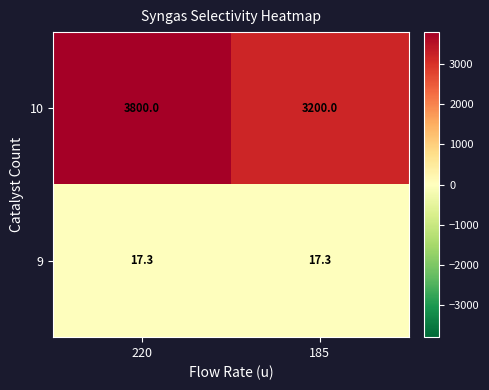

Reading left to right, what are all the values shown in this chart?

10: 3800.0	3200.0
9: 17.3	17.3